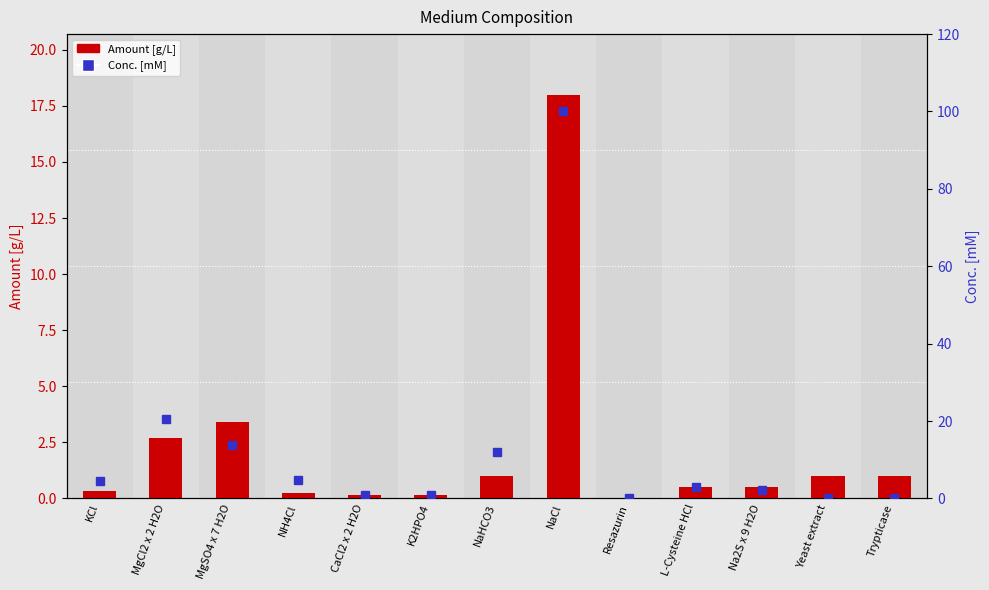

Is it true that Conc. [mM] equals 13.8 at MgSO4 x 7 H2O?

True